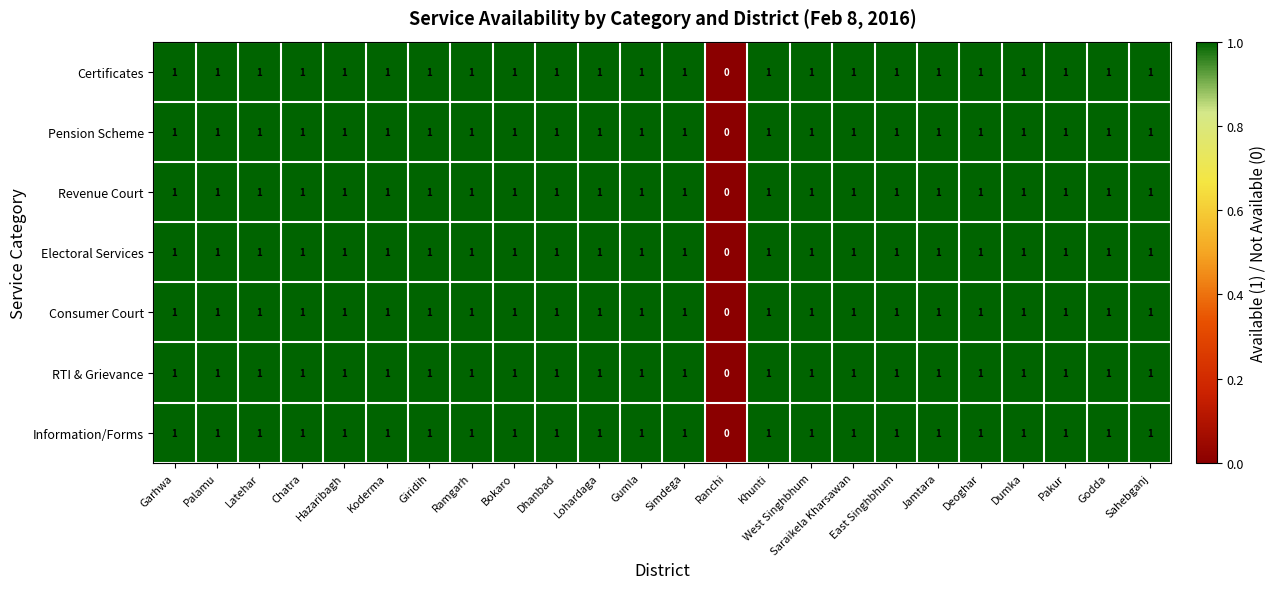

Where is Revenue Court nearest to the value 0?

Ranchi